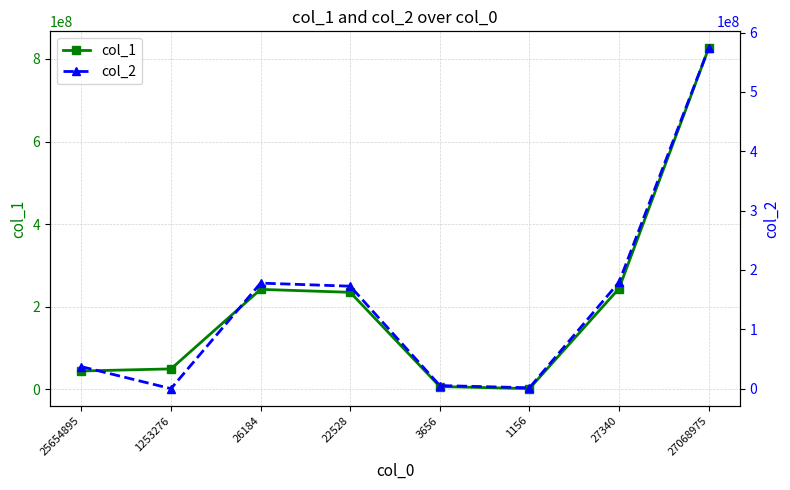

Reading left to right, list all the values displayed in this chart.

col_1: 44771806	49824362	242266757	235151012	7115745	2060569	244327326	825517577
col_2: 37058182	0	177795978	172613135	5182843	1459618	179255596	573365352